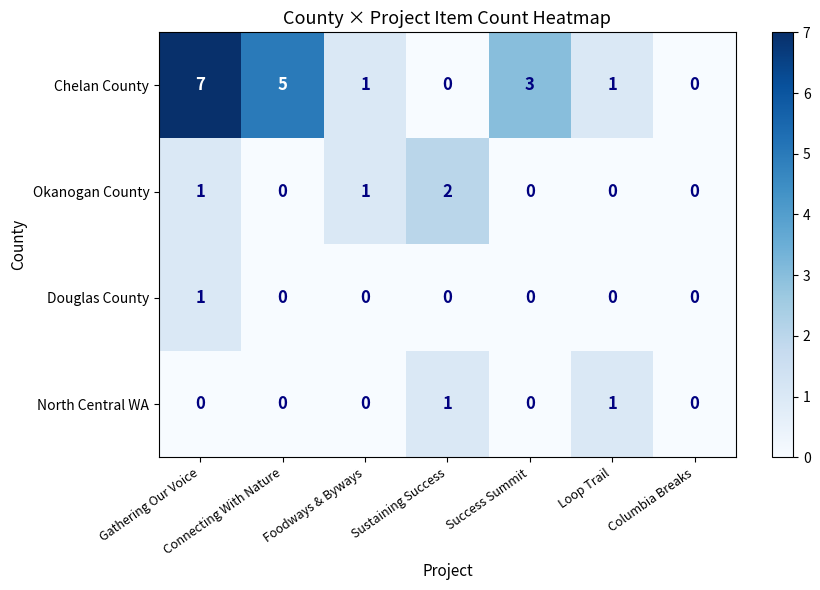

What is the total value across all series at Sustaining Success?

3